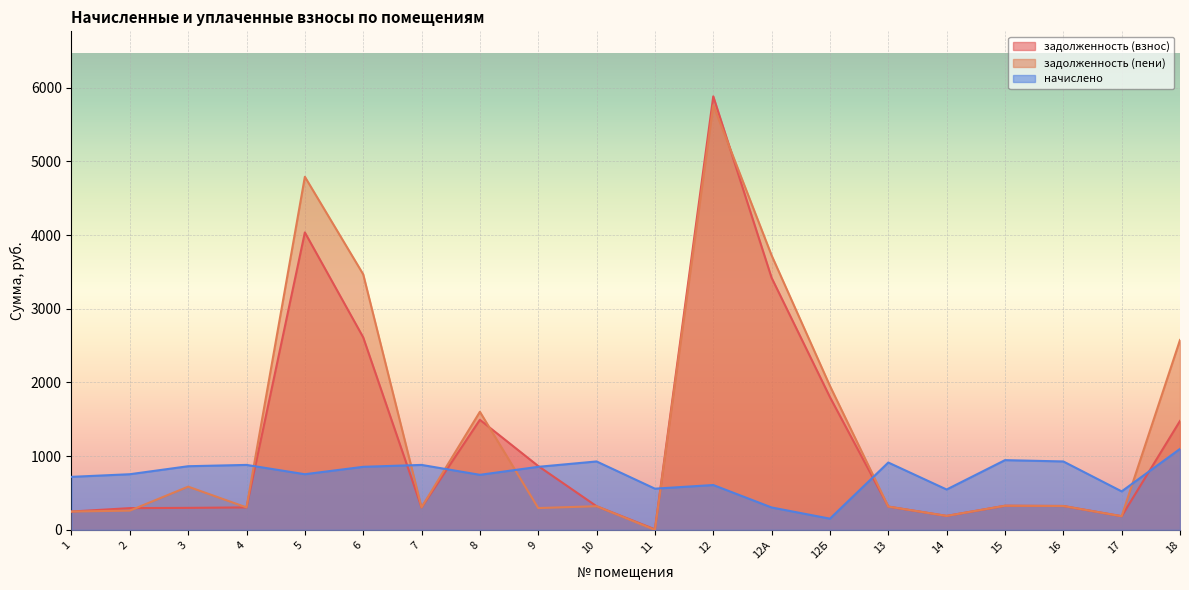

The задолженность (взнос) series shows 1421.8 at 9. True or false?

False